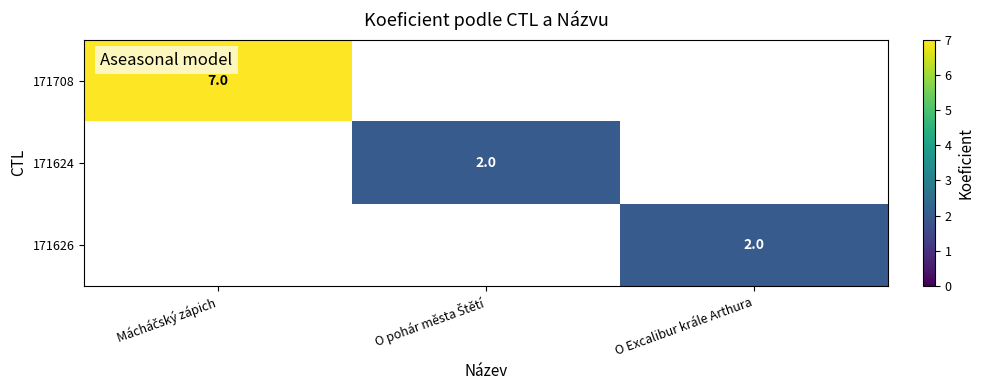

The 171626 series shows 1 at O Excalibur krále Arthura. True or false?

False